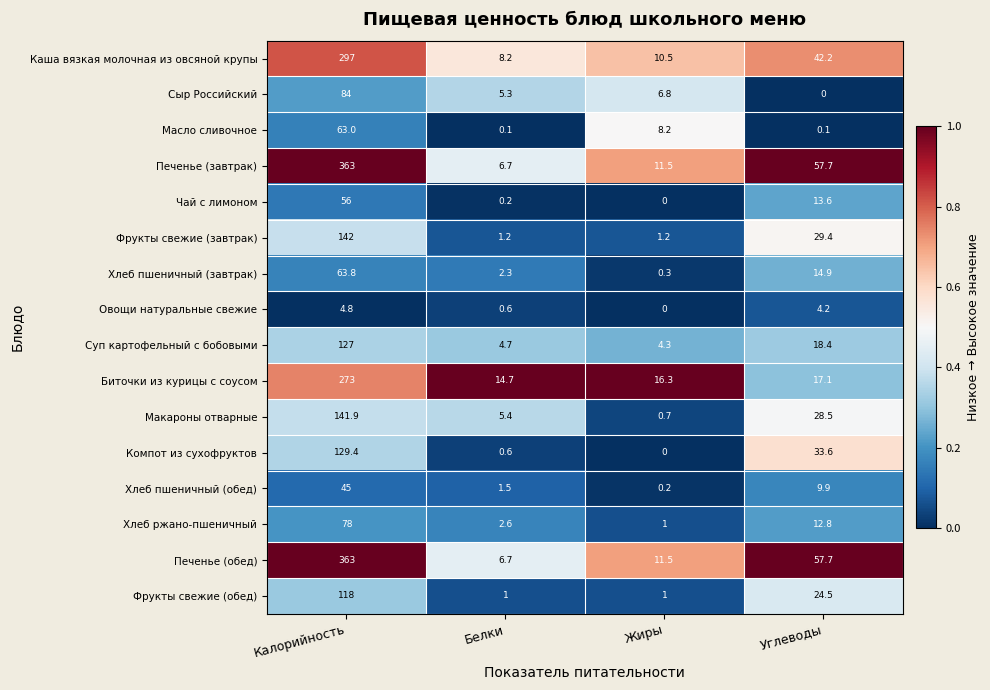

What is the spread (max minus min) of values at Белки?

14.6